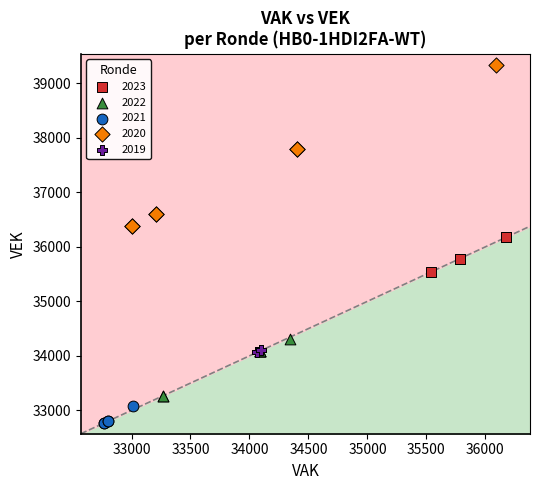

Which series reaches the maximum Y coordinate?

2020